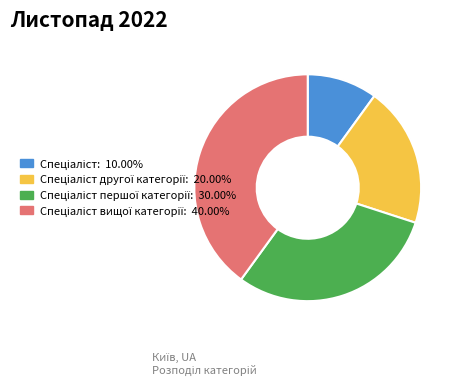

How many slices are in this pie chart?

4